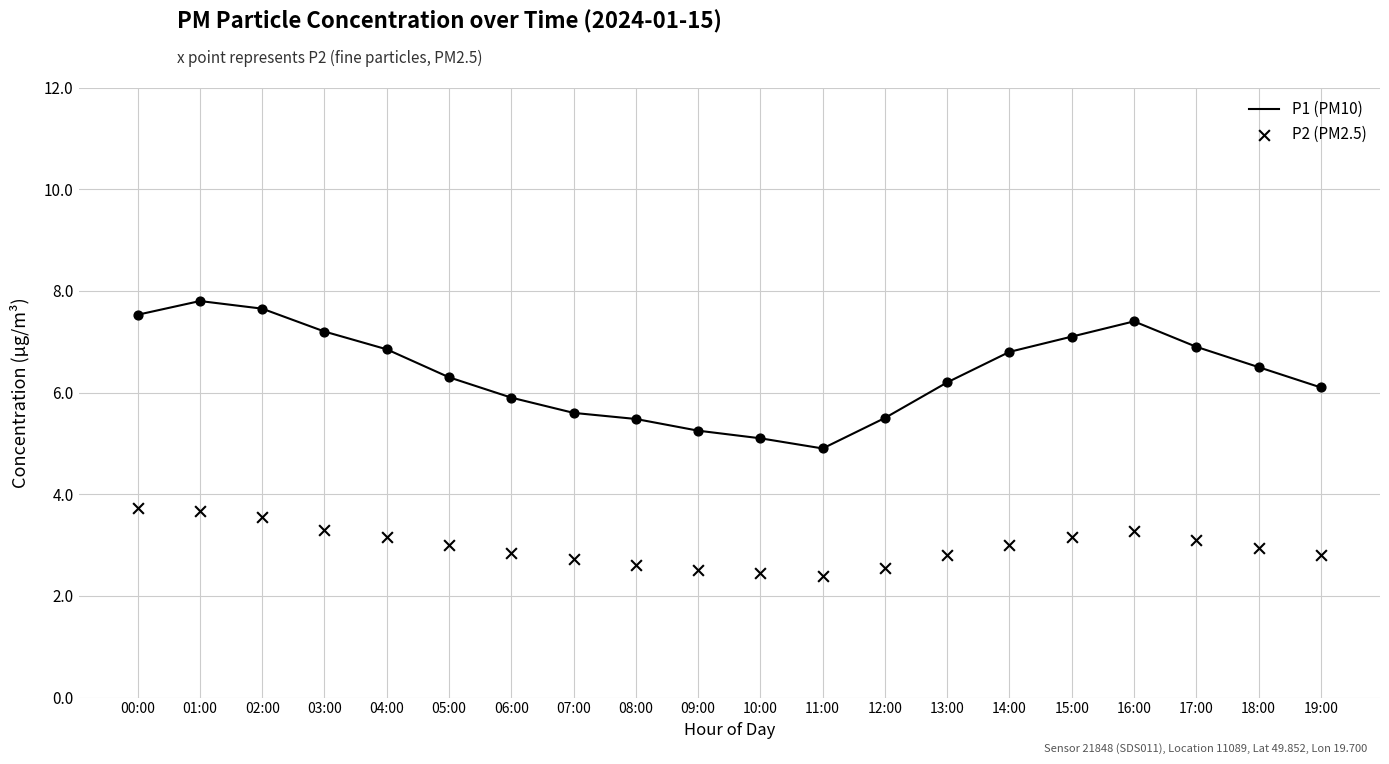

What is the total value across all series at 11:00?

7.3